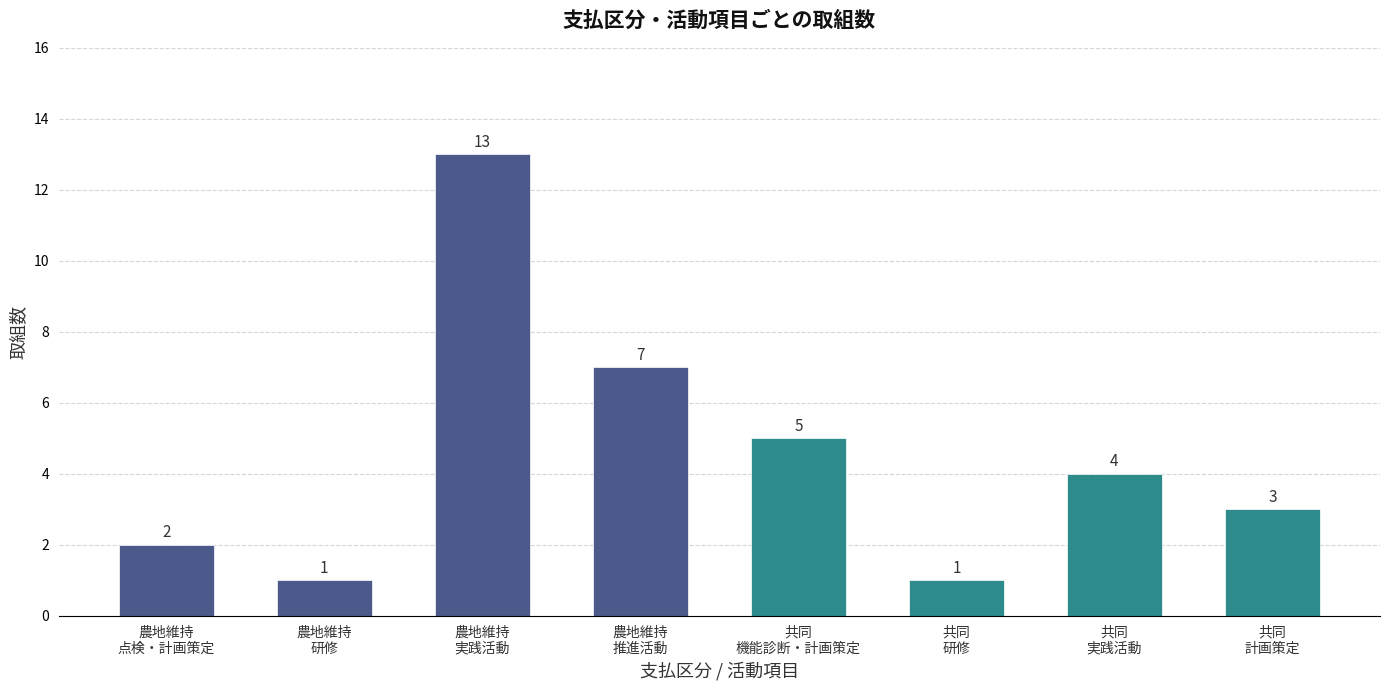

Is it true that the value at 農地維持
実践活動 is 8?

False